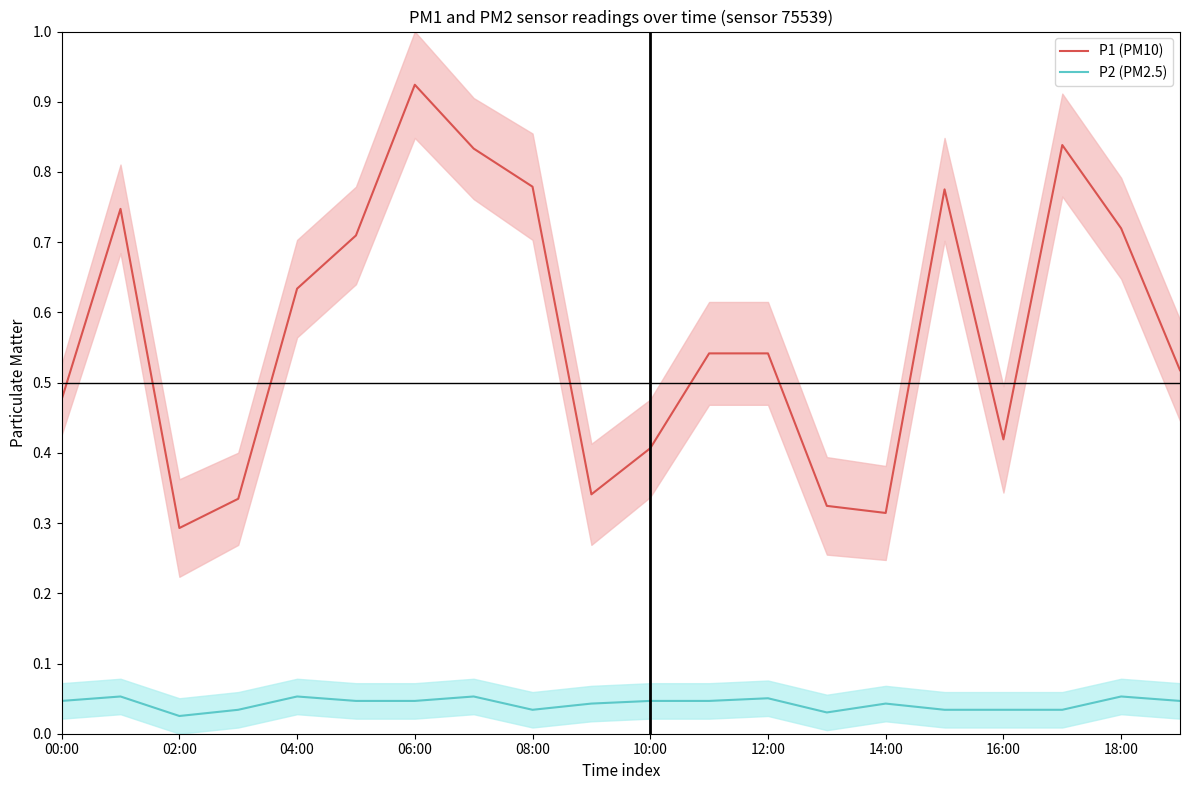

True or false: P2 (PM2.5) and P1 (PM10) cross at least once.

False